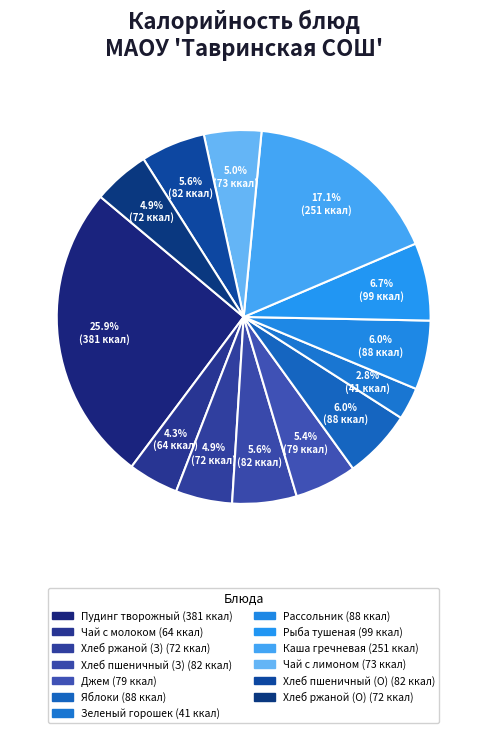

What is the smallest slice in the pie chart?

Зеленый горошек